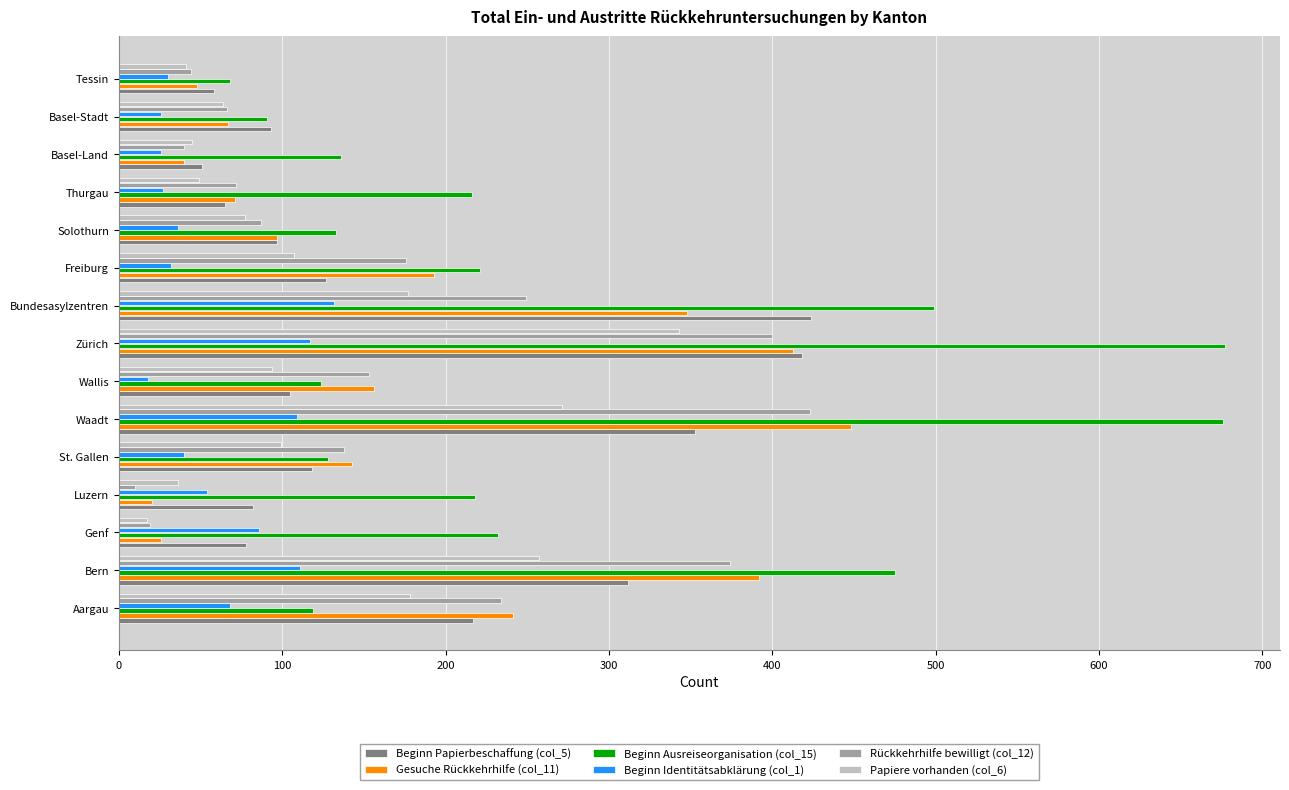

Which series has the largest total across all categories?

Beginn Ausreiseorganisation (col_15)